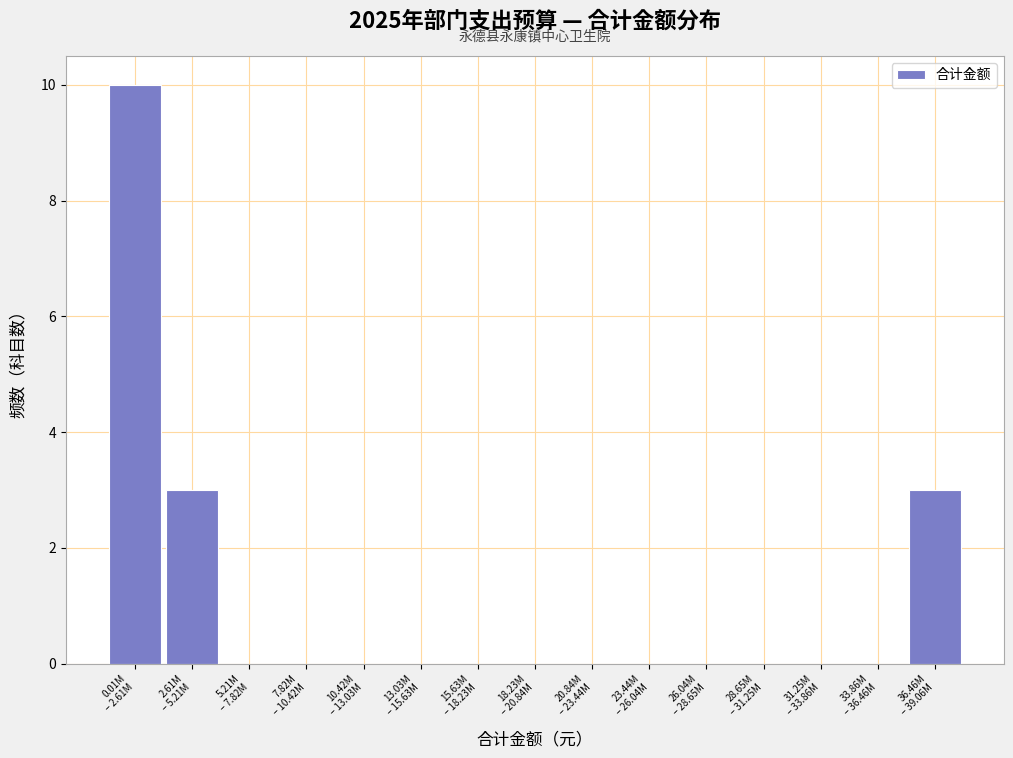

What is the sum of all values?

16